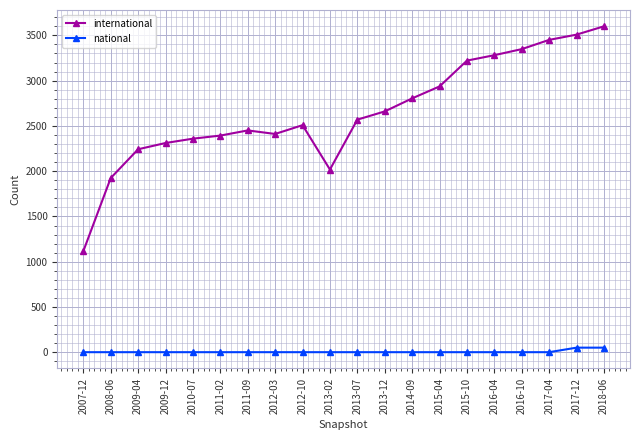

True or false: international has more than 1 interior local peaks.

True